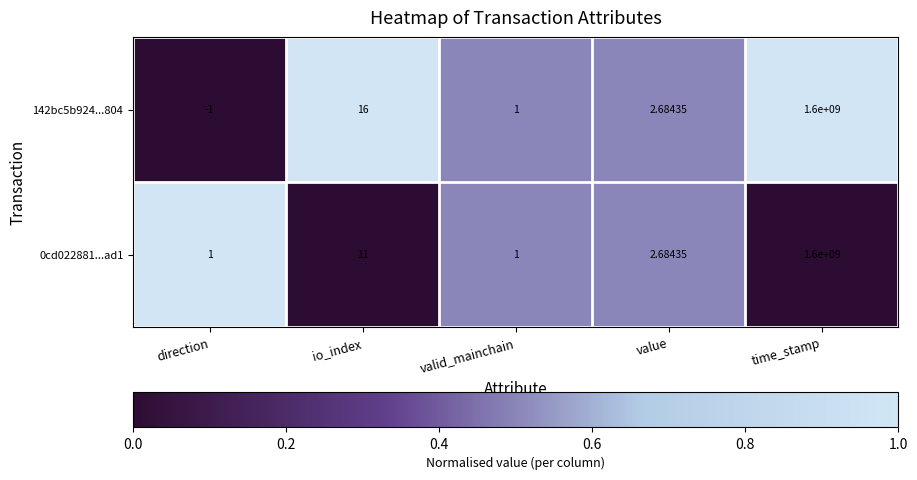

Which label corresponds to the largest value in the chart?

time_stamp